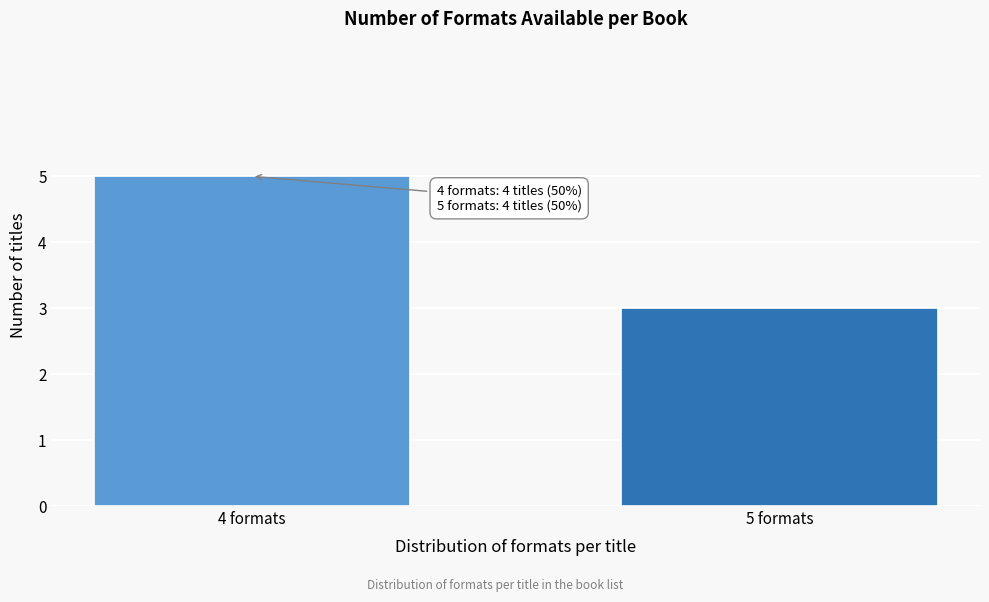

Reading left to right, list all the values displayed in this chart.

4 formats=5	5 formats=3